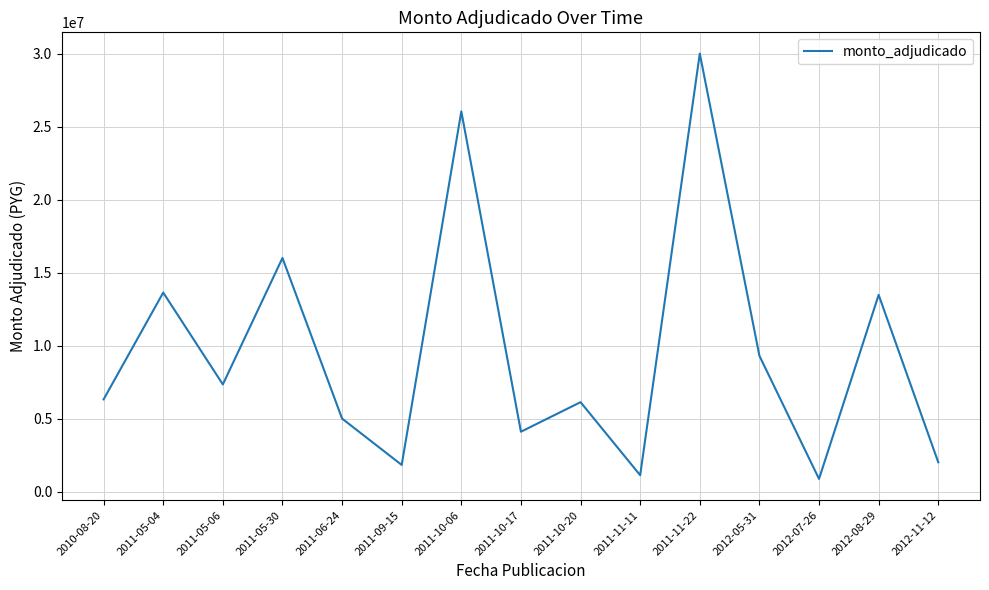

Is this an area chart (filled region under the line)?

No